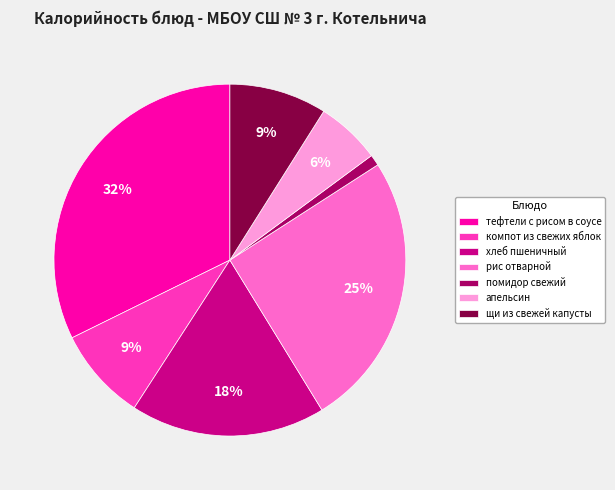

Which has a higher value, рис отварной or компот из свежих яблок?

рис отварной